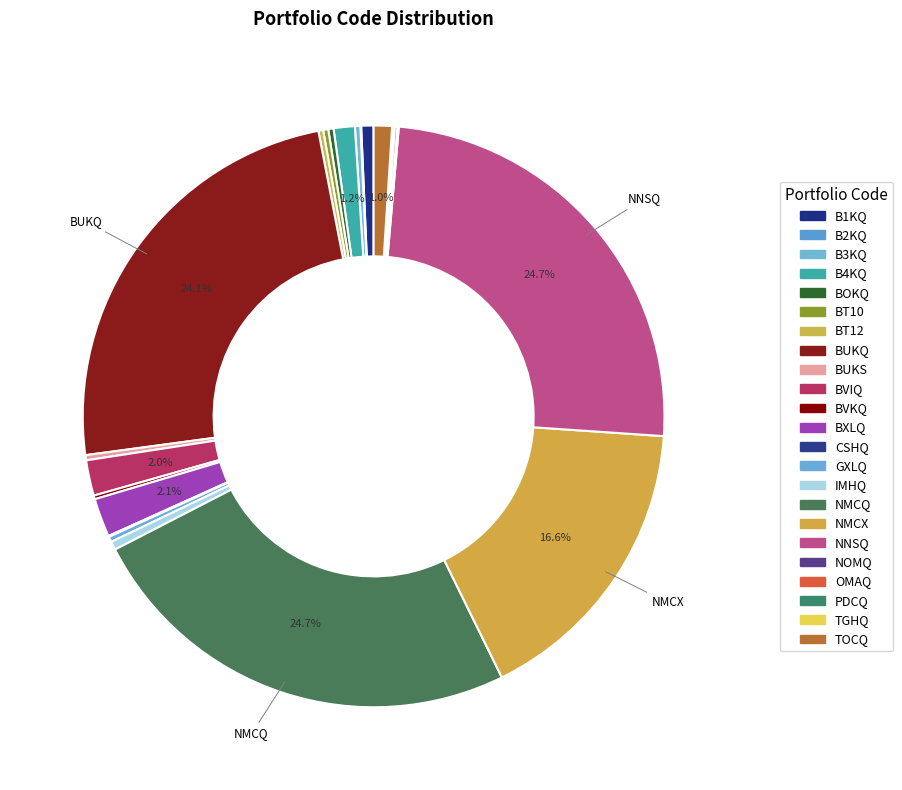

Rank the categories by value from lowest to highest.

TGHQ, B2KQ, CSHQ, NOMQ, PDCQ, OMAQ, BVKQ, BT12, BT10, BUKS, BOKQ, GXLQ, B3KQ, IMHQ, B1KQ, TOCQ, B4KQ, BVIQ, BXLQ, NMCX, BUKQ, NMCQ, NNSQ